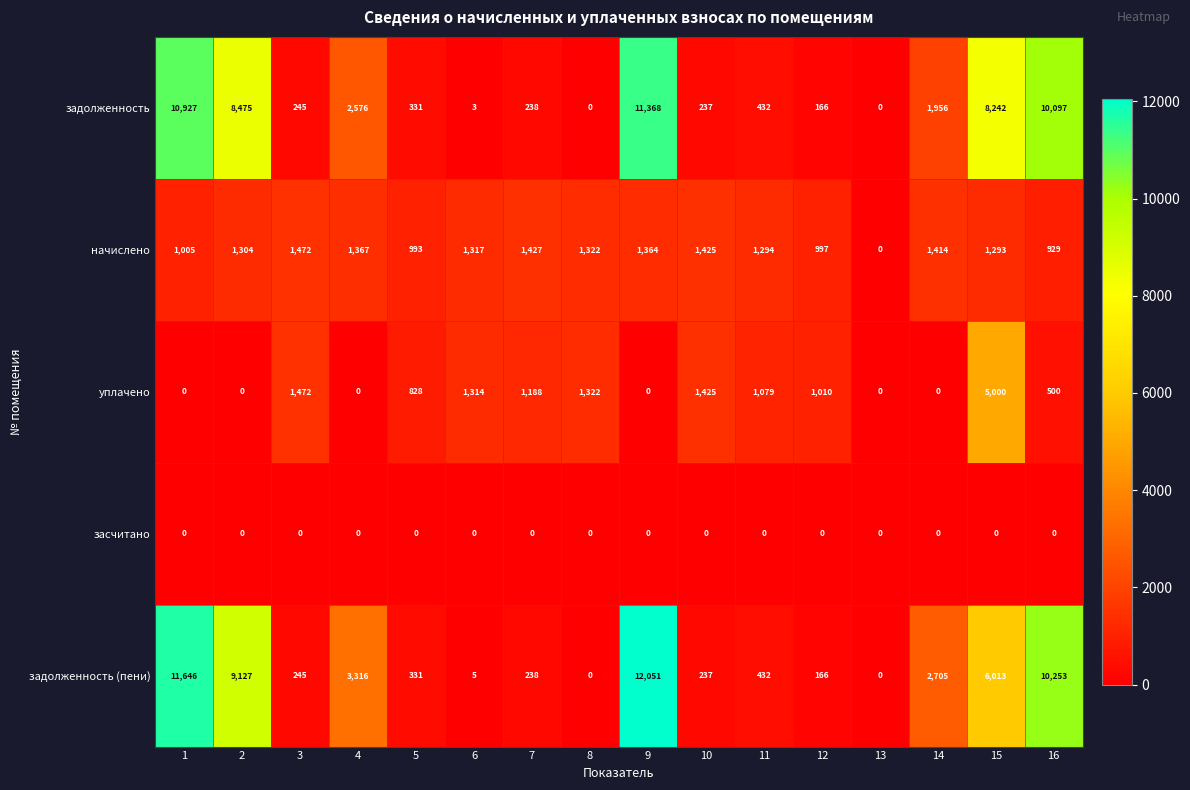

At which label is начислено closest to 736?

16